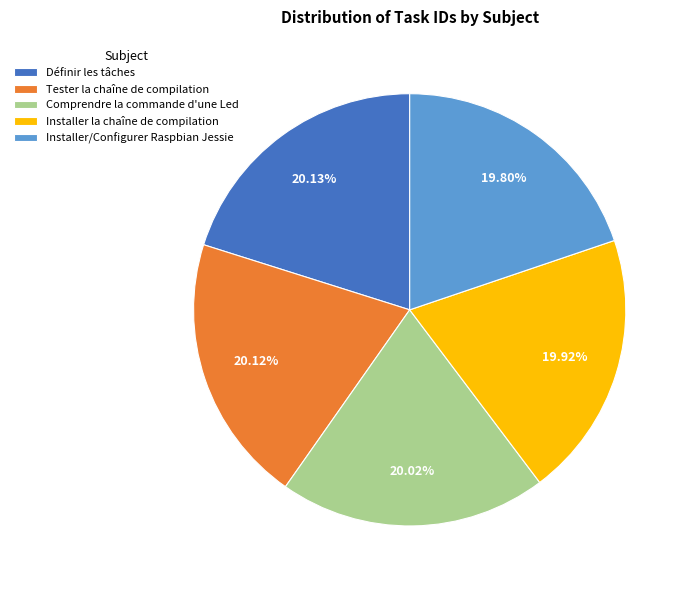

True or false: Comprendre la commande d'une Led accounts for 10% of the total.

False